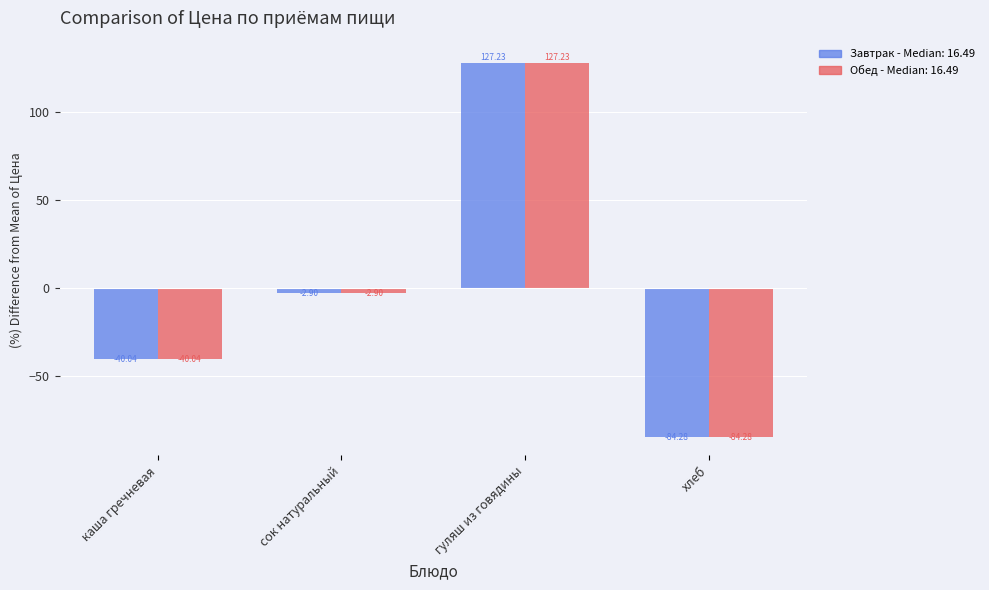

Which category has the lowest value across all series?

хлеб